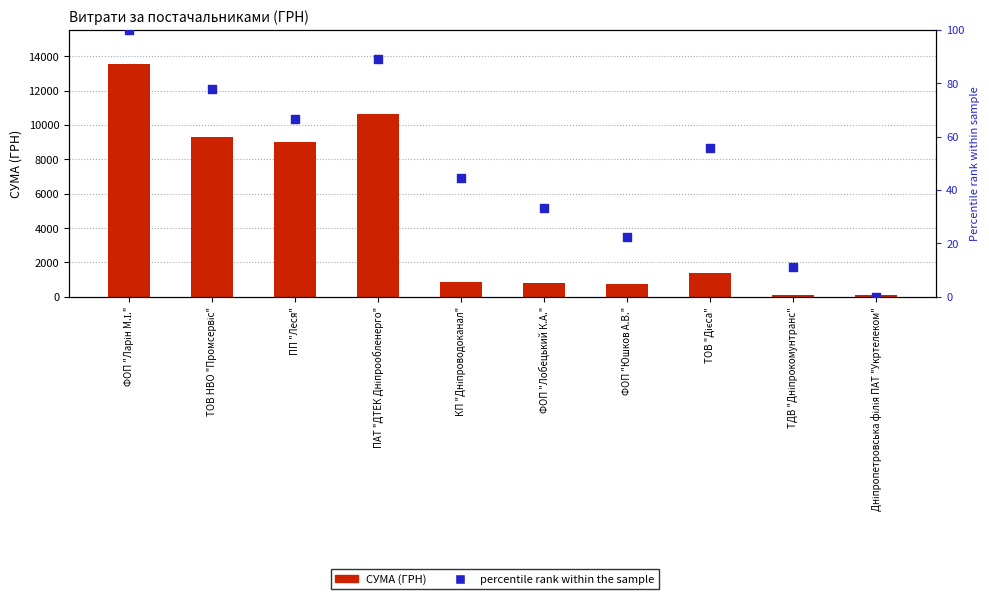

At which category is the sum across all series the highest?

ФОП "Ларін М.І."